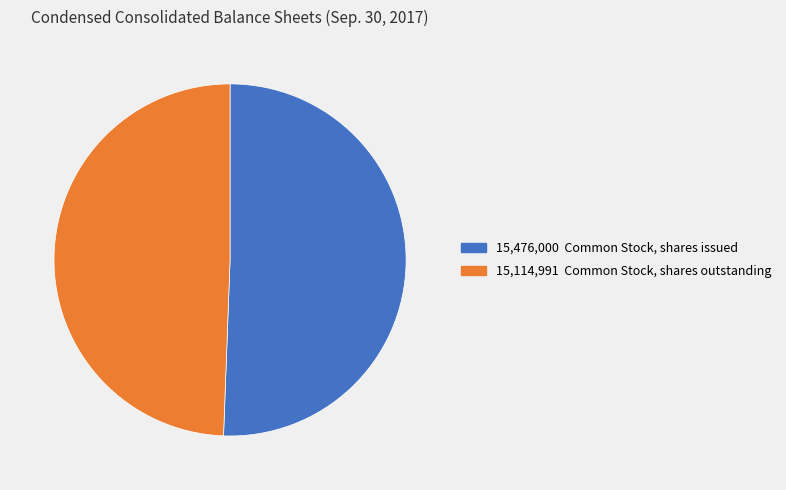

Does any single category account for the majority?

Yes